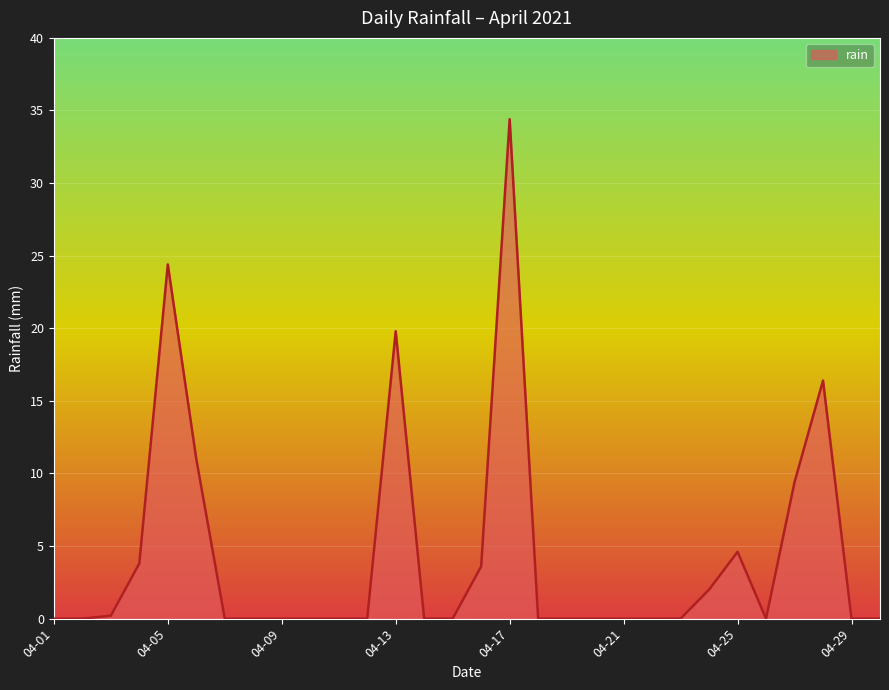

What is the difference between the maximum and minimum values?

34.4